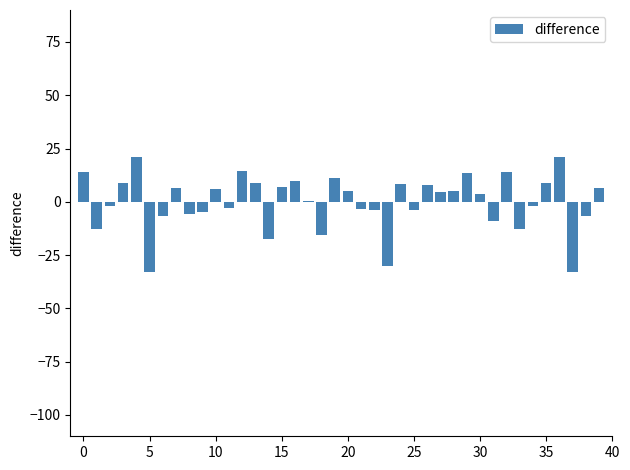

What is the maximum value shown in the chart?

21.0